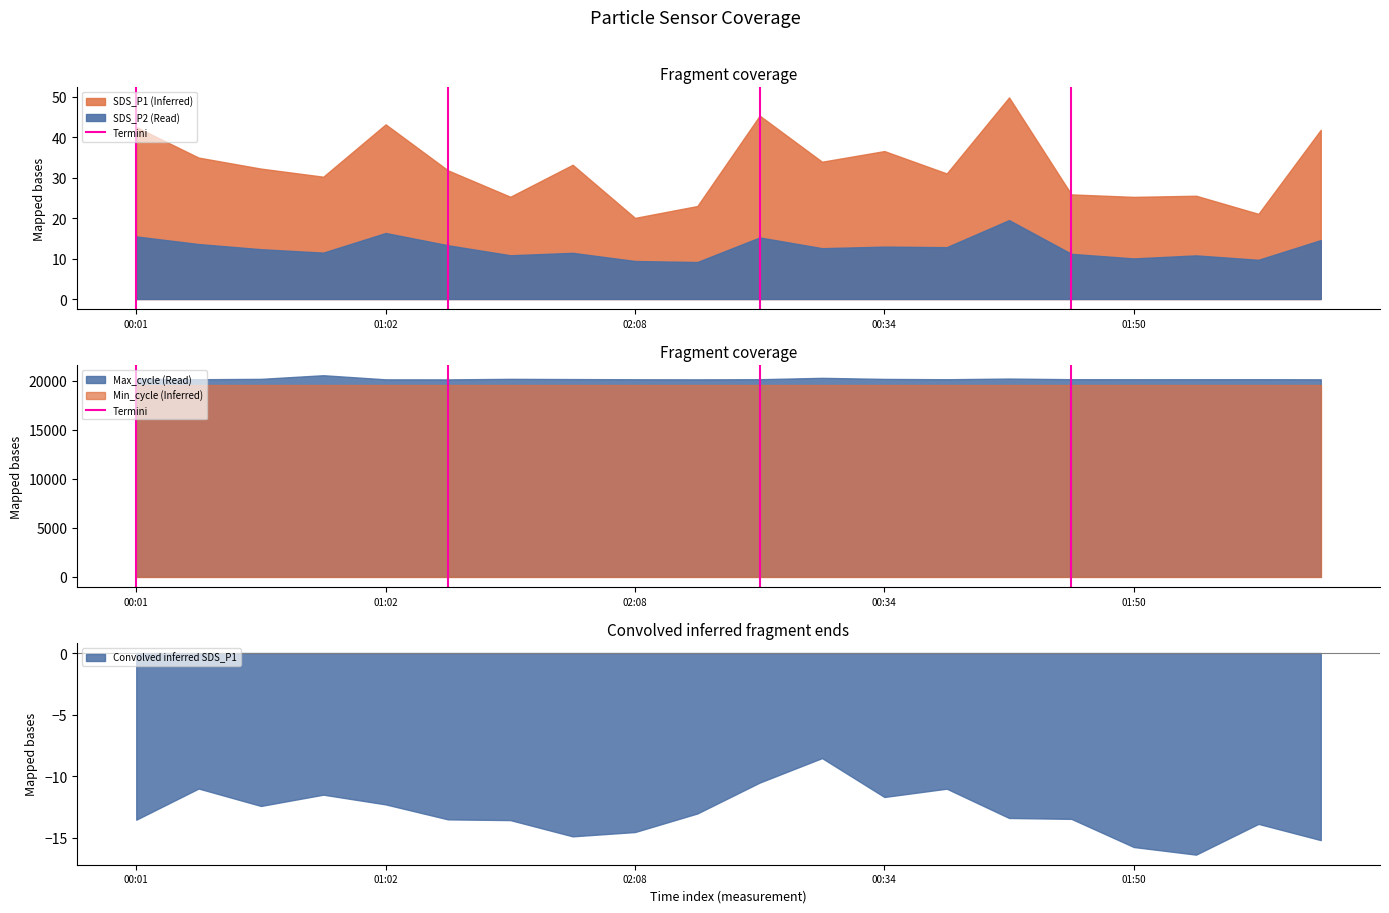

What is the maximum value for Convolved inferred SDS_P1?

-8.5